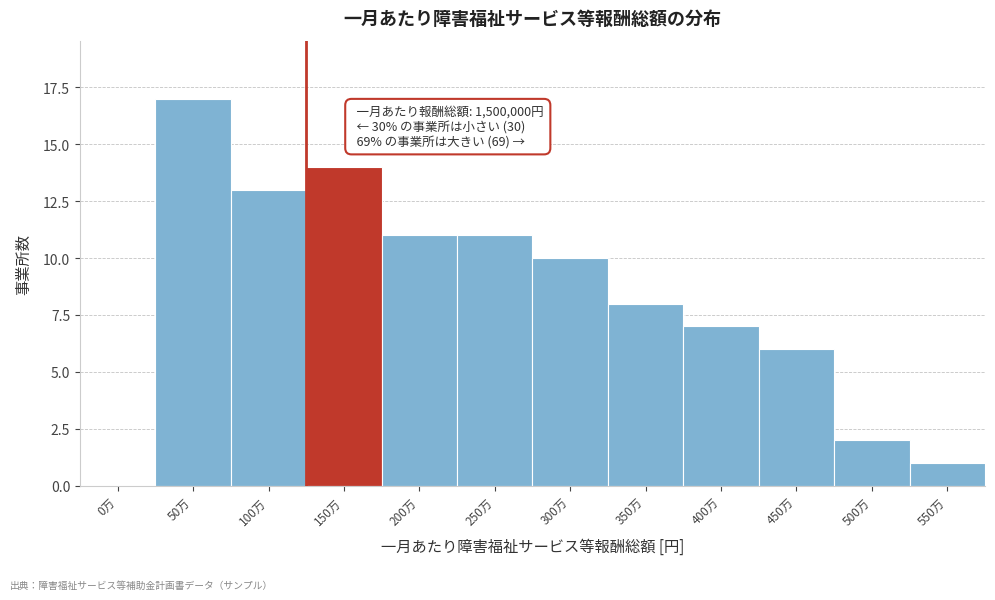

Reading right to left, extract all data points from this chart.

550万=1	500万=2	450万=6	400万=7	350万=8	300万=10	250万=11	200万=11	150万=14	100万=13	50万=17	0万=0